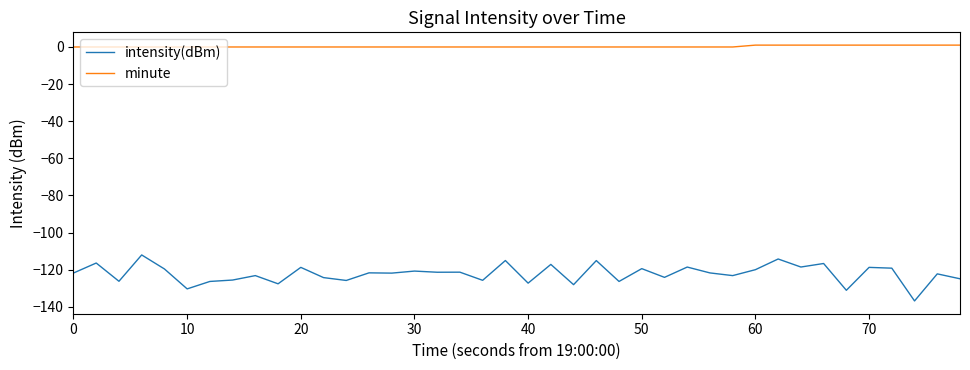

What is the minimum value shown in the chart?

-136.8